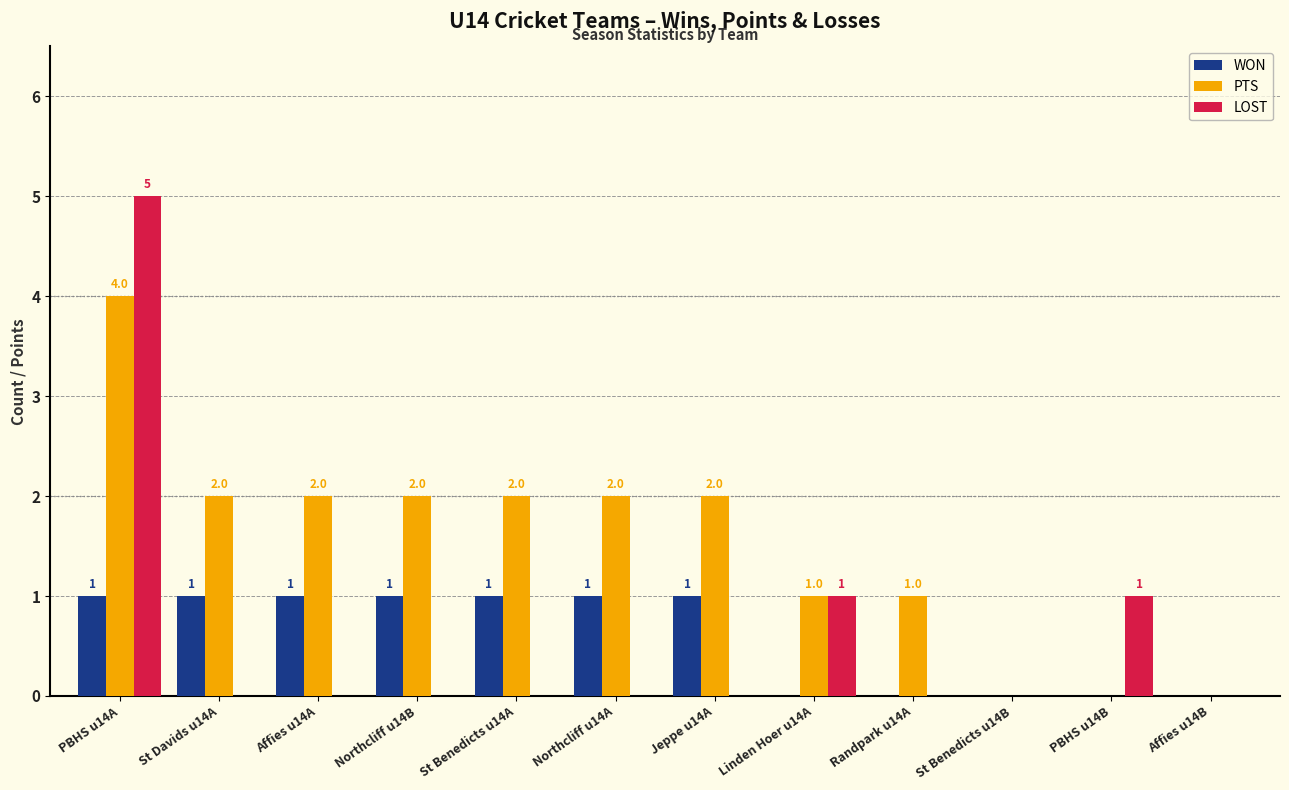

How many PTS values are between 1 and 2?

8